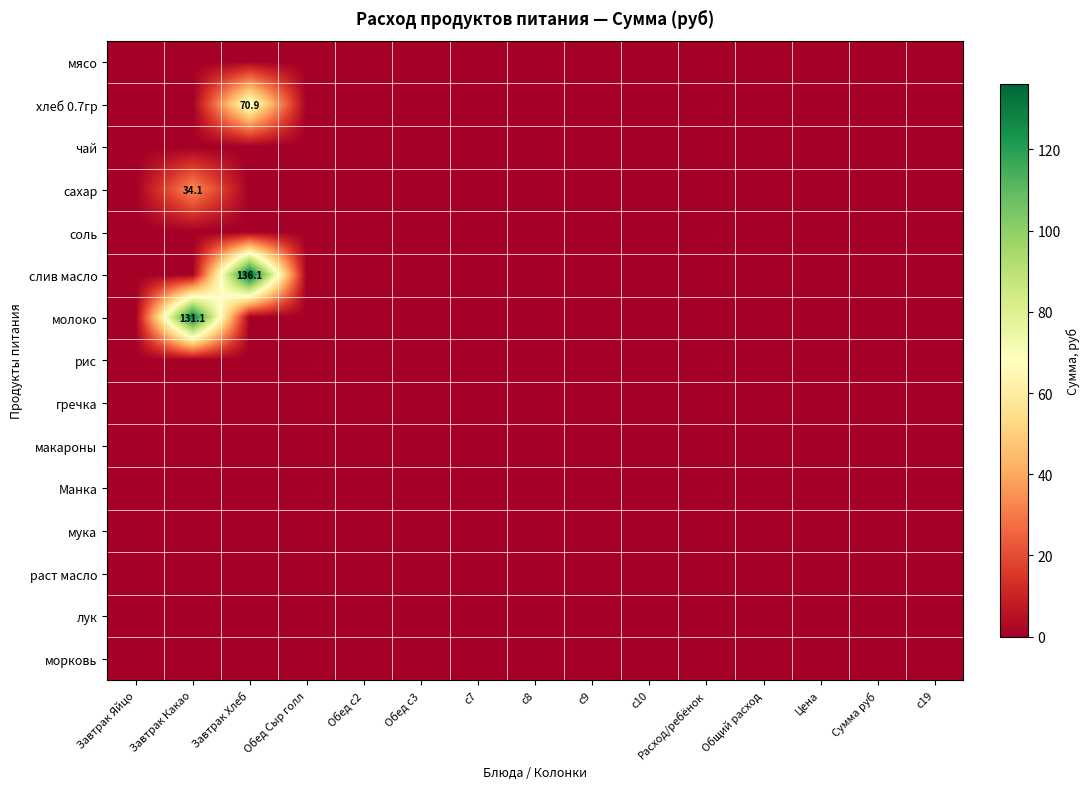

What is the maximum value shown in the chart?

136.1